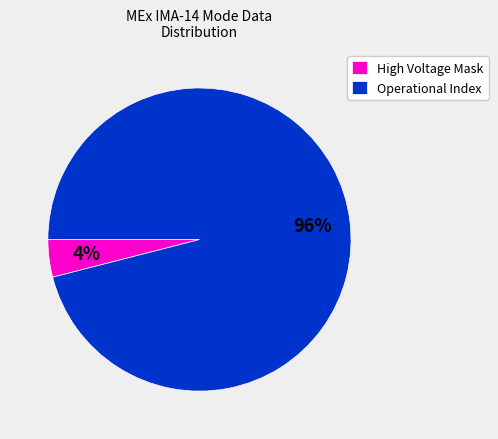

Rank the categories by value from highest to lowest.

Operational Index, High Voltage Mask